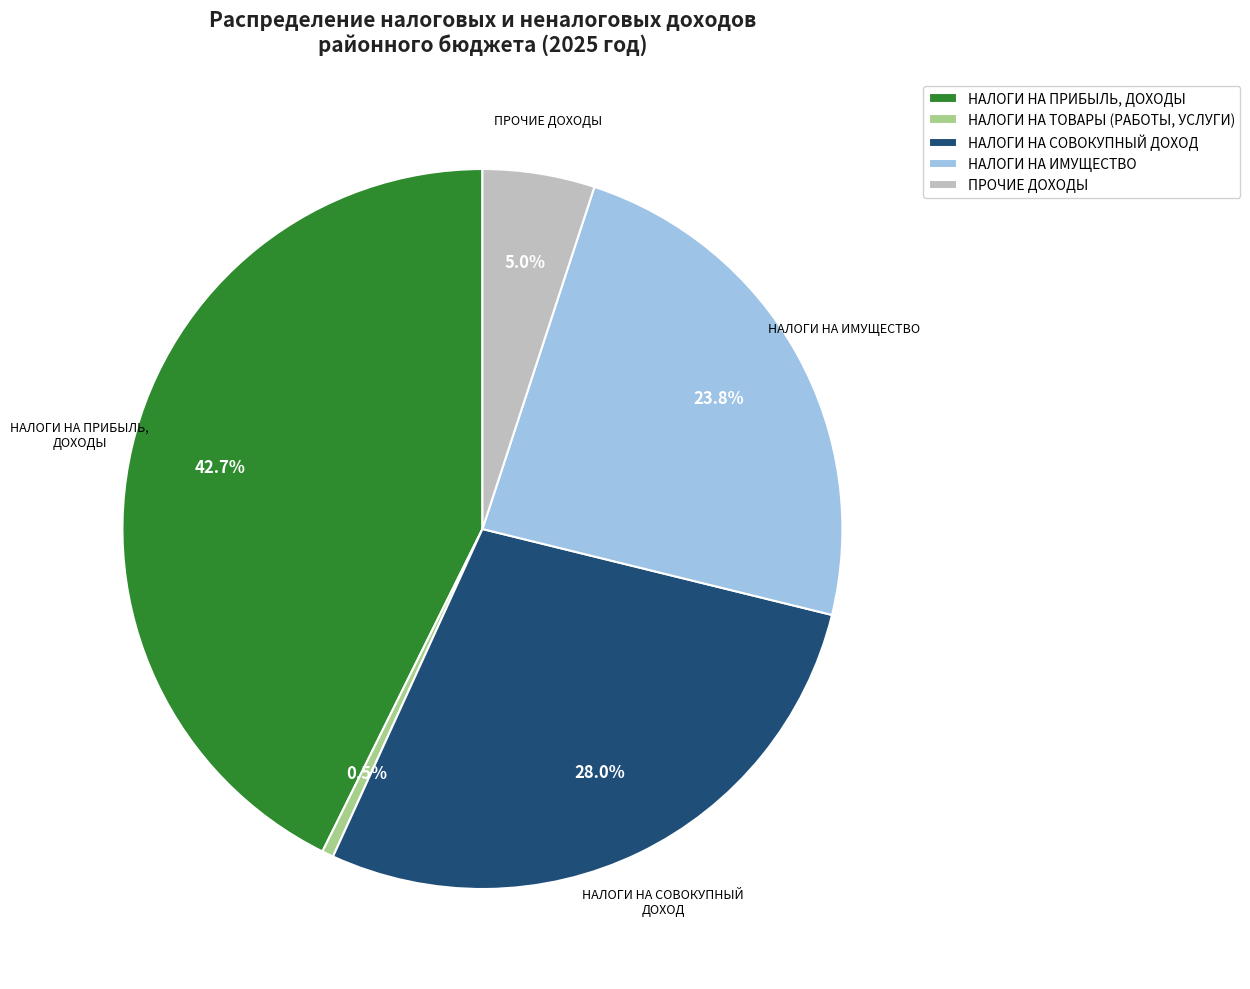

What is the total percentage of НАЛОГИ НА ТОВАРЫ (РАБОТЫ, УСЛУГИ) and НАЛОГИ НА ИМУЩЕСТВО?

24.3%